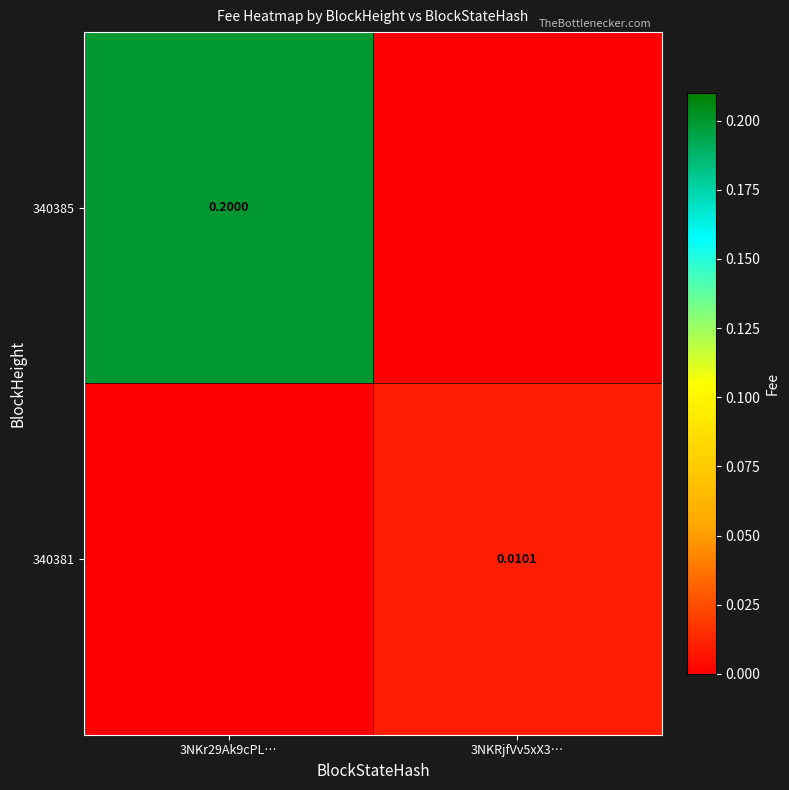

Is it true that 340385 equals 0.0 at 3NKRjfVv5xX3…?

True